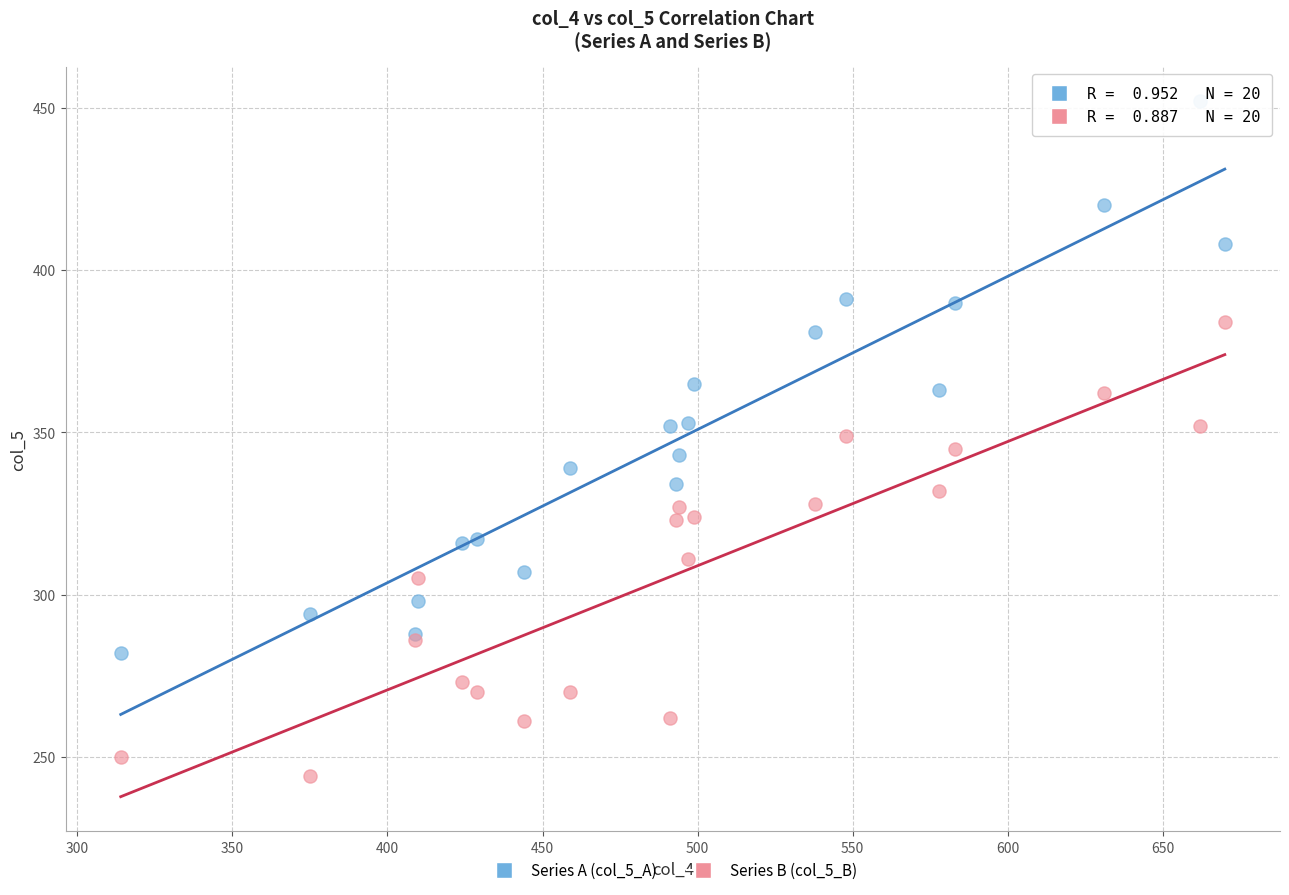

Which series reaches the minimum Y coordinate?

Series B (col_5_B)